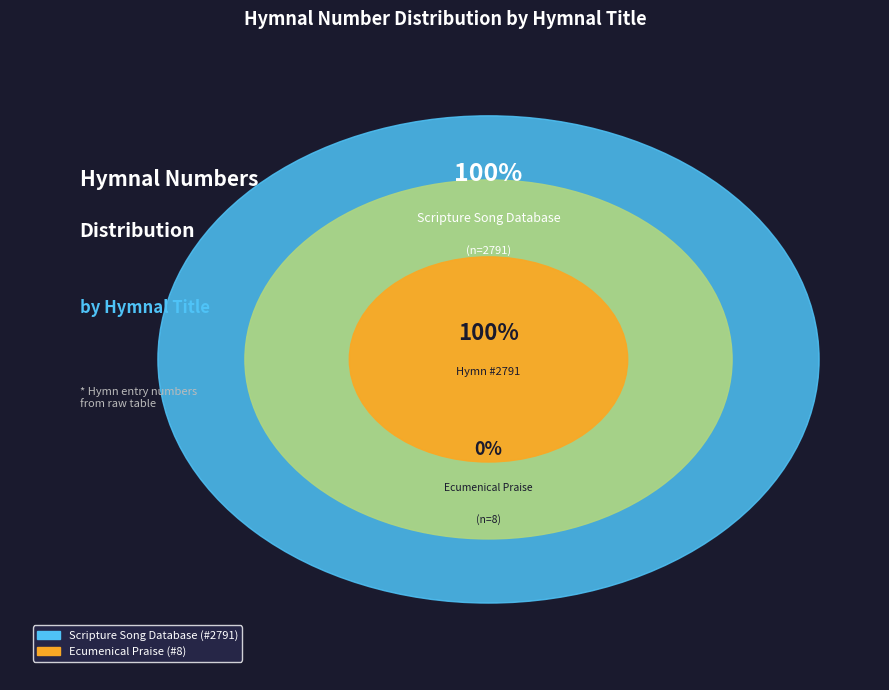

True or false: Scripture Song Database accounts for 100% of the total.

True